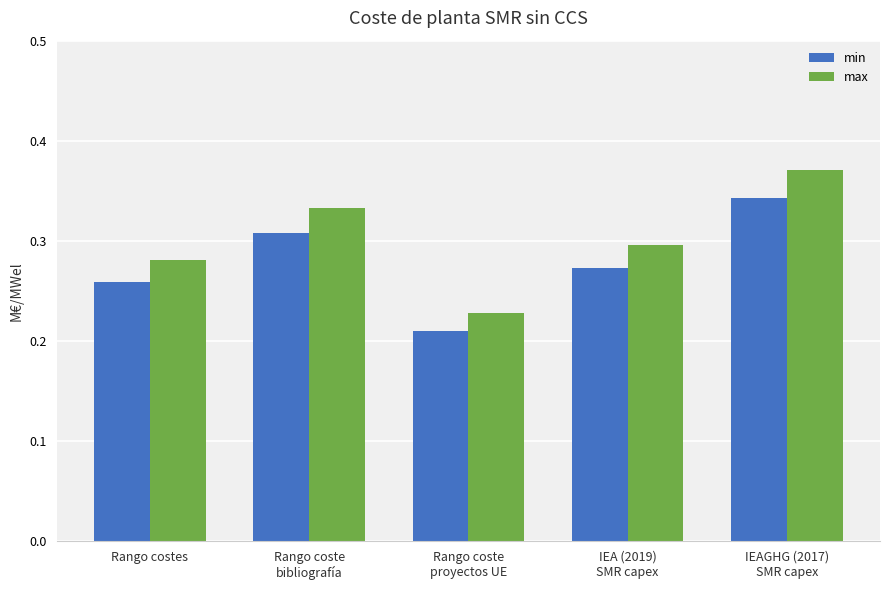

How many groups of bars are there?

5